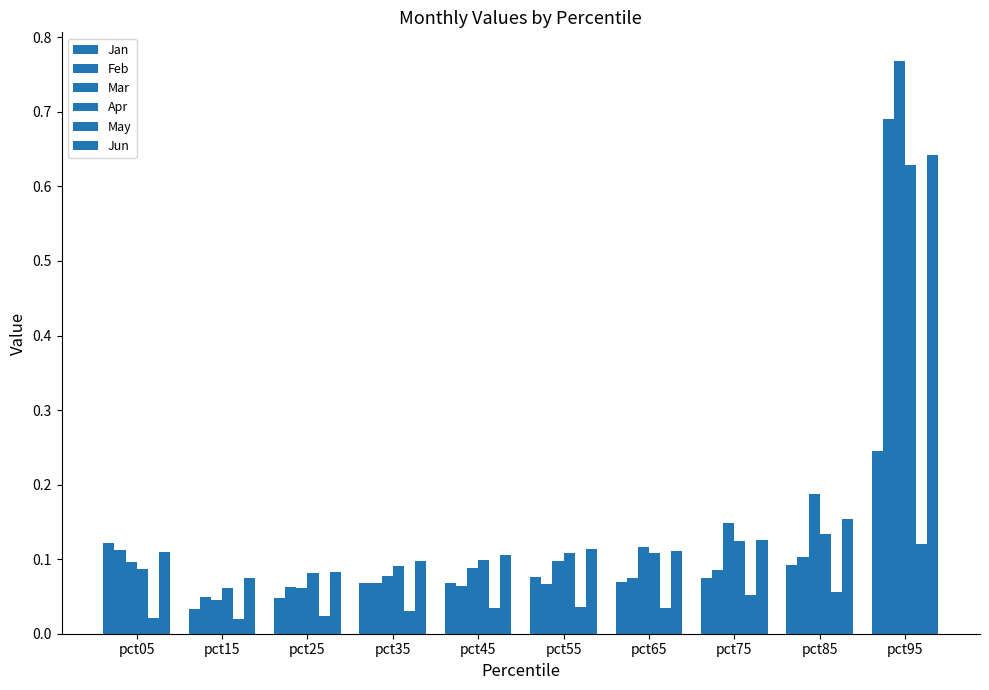

How many groups of bars are there?

10